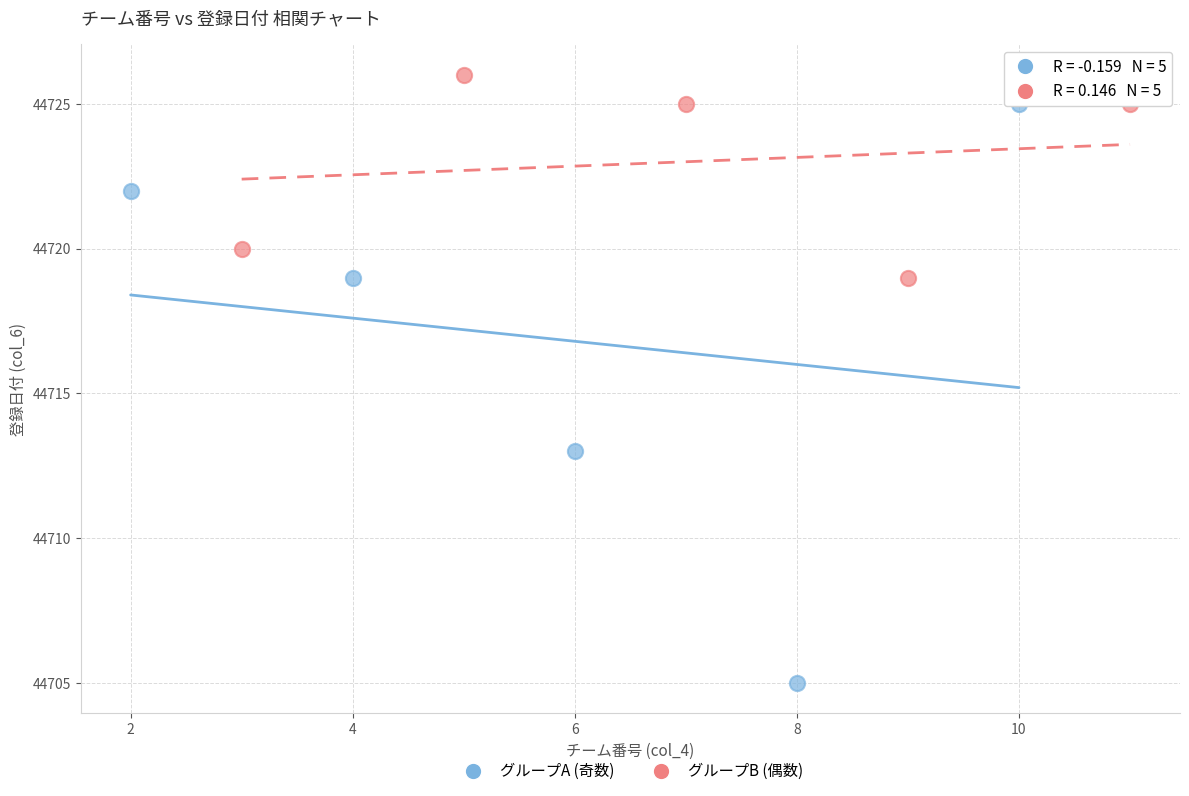

Which series has the widest spread of Y values?

グループA (奇数)